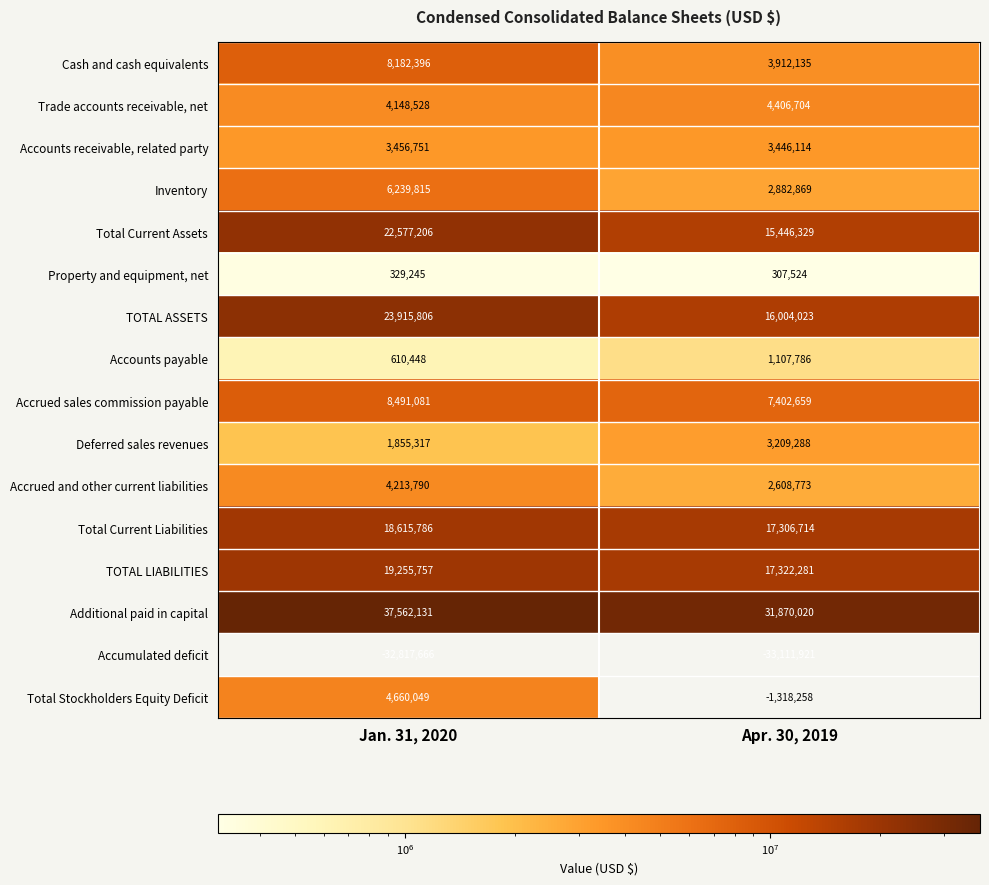

Rank the series at Apr. 30, 2019 from highest to lowest value.

Additional paid in capital, TOTAL LIABILITIES, Total Current Liabilities, TOTAL ASSETS, Total Current Assets, Accrued sales commission payable, Trade accounts receivable, net, Cash and cash equivalents, Accounts receivable, related party, Deferred sales revenues, Inventory, Accrued and other current liabilities, Accounts payable, Property and equipment, net, Total Stockholders Equity Deficit, Accumulated deficit